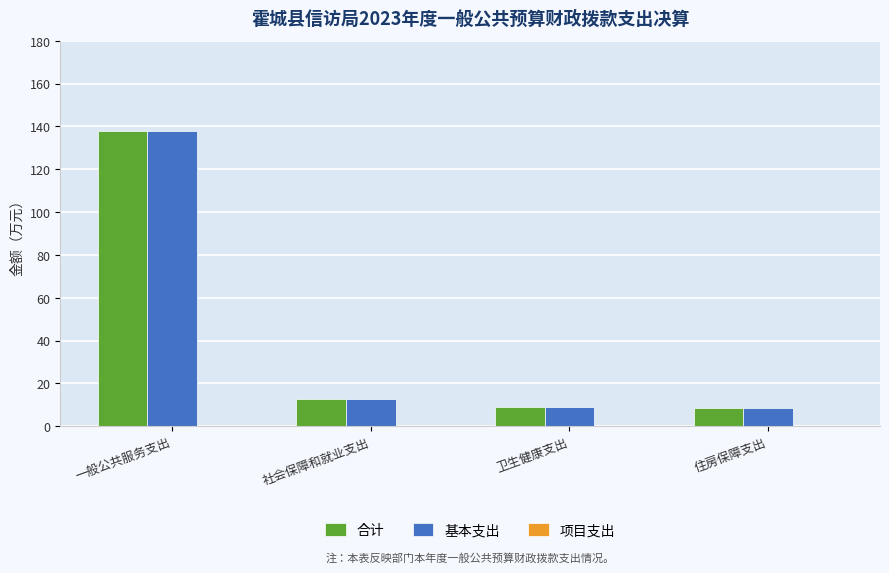

What position from the left is 住房保障支出?

4